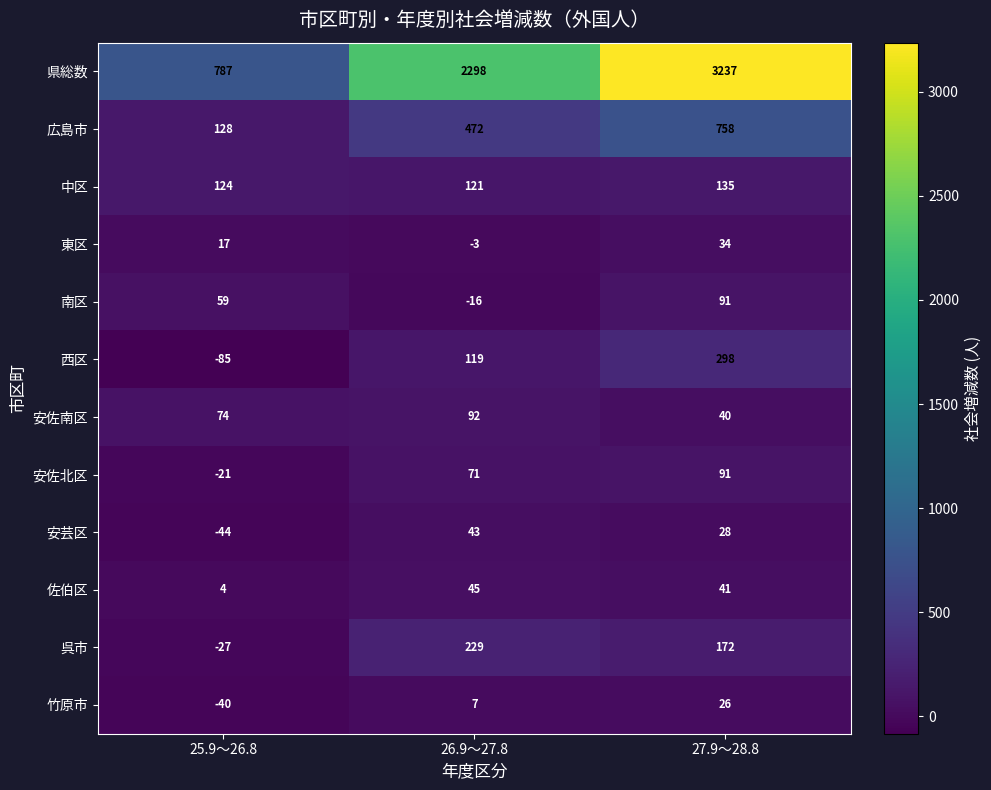

Which series changed the most between 26.9～27.8 and 27.9～28.8?

県総数